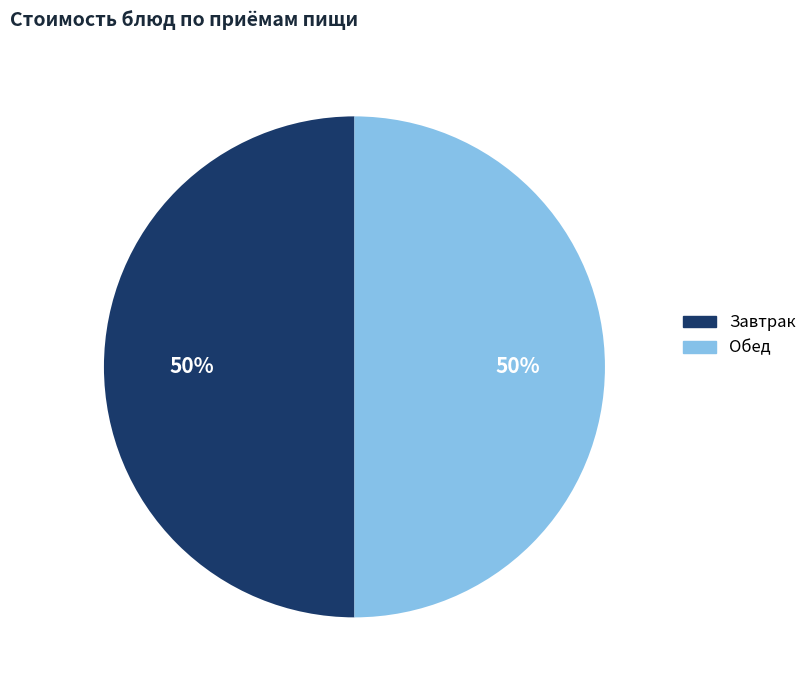

To the nearest percent, what is the average slice percentage?

50%